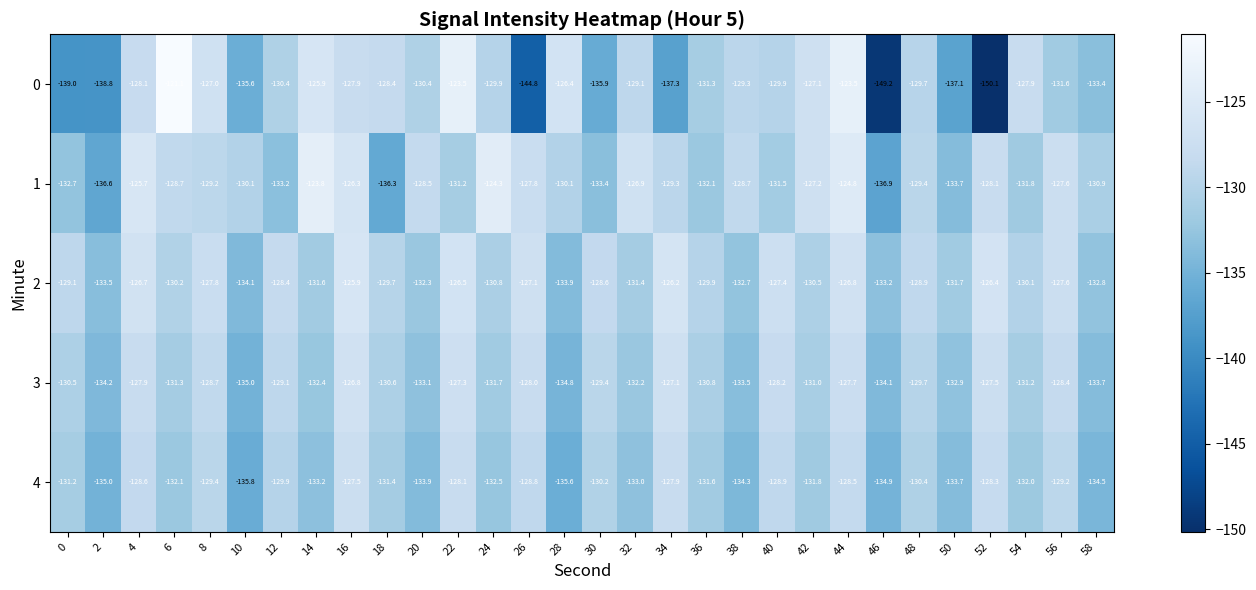

List the series in order of their peak value, highest first.

0, 1, 2, 3, 4